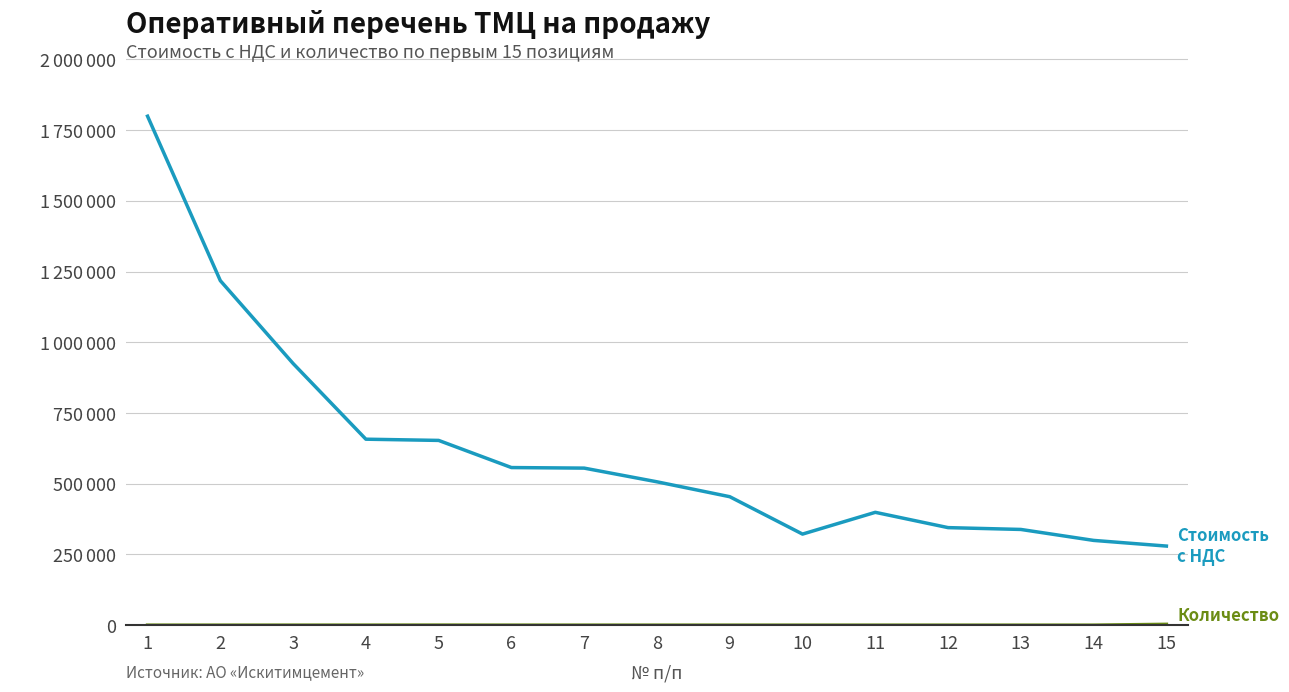

Does the chart display data point markers on the line(s)?

No